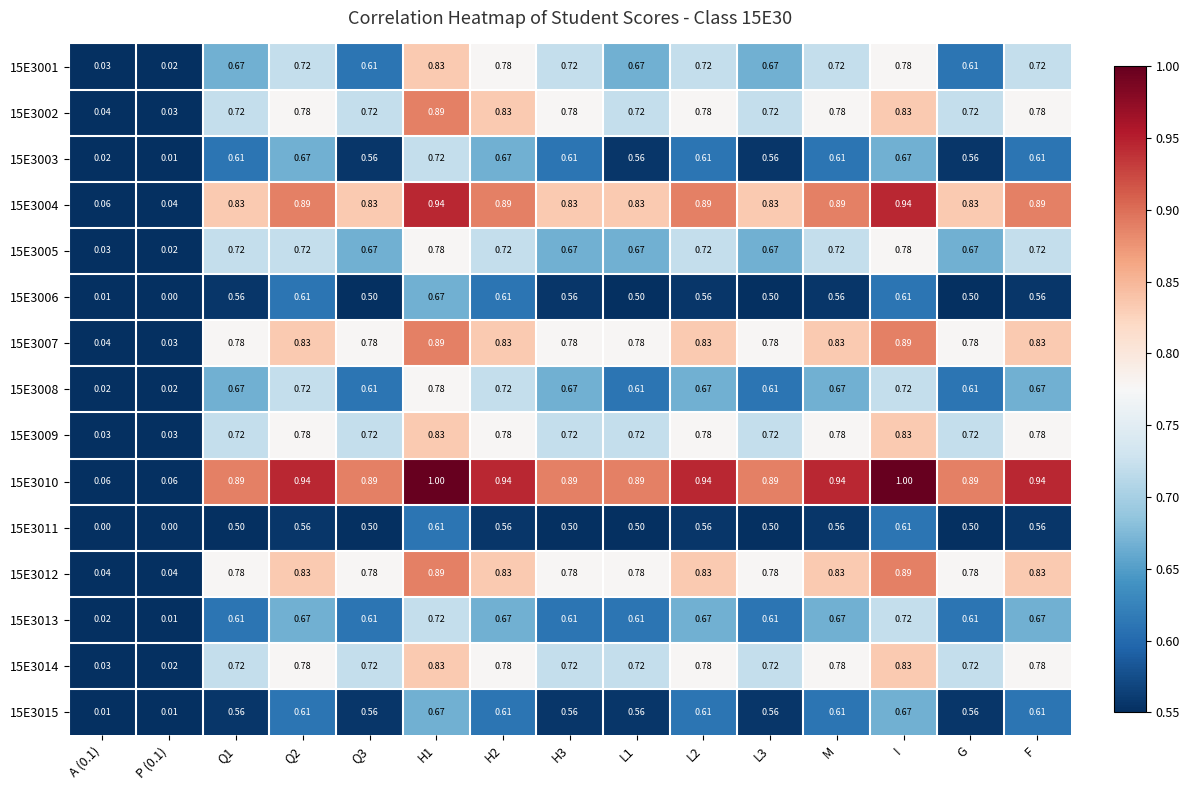

Is the value of 15E3005 at F greater than the value of 15E3007 at Q1?

No